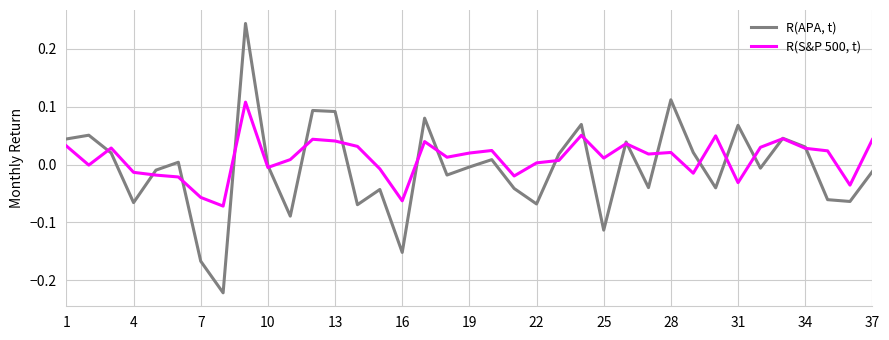

What is the sum of all R(APA, t) values?

-0.3